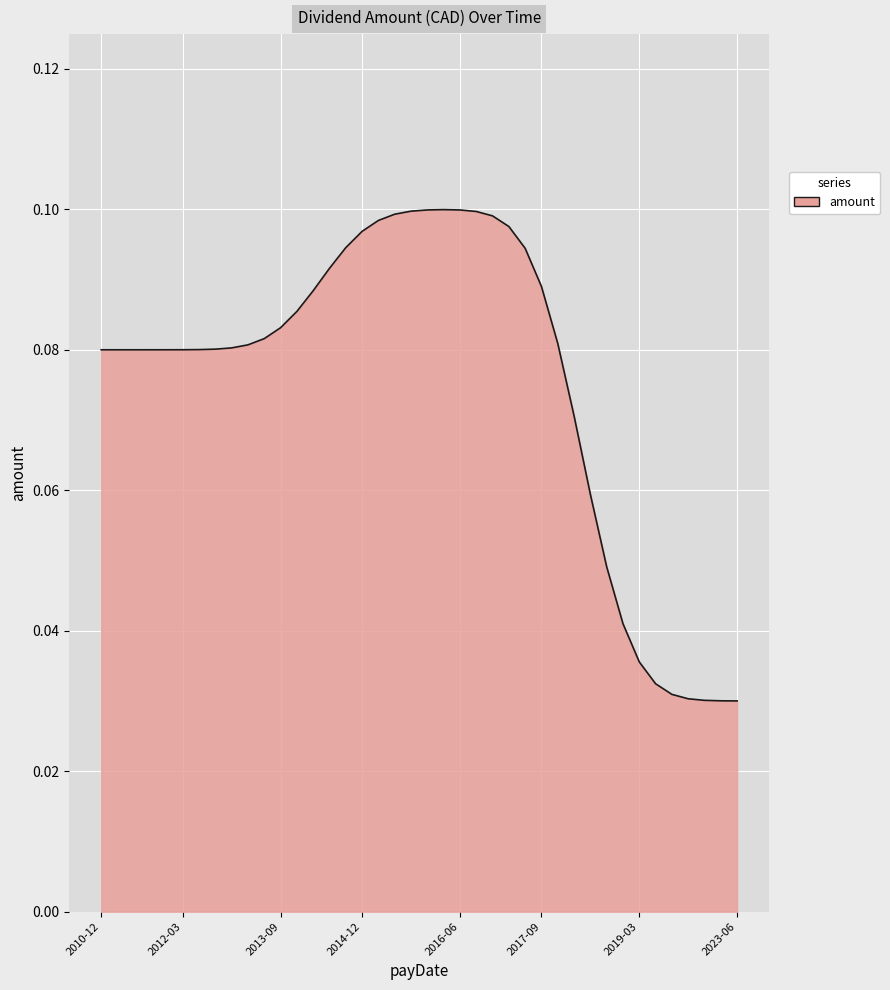

Does the chart display data point markers on the line(s)?

No